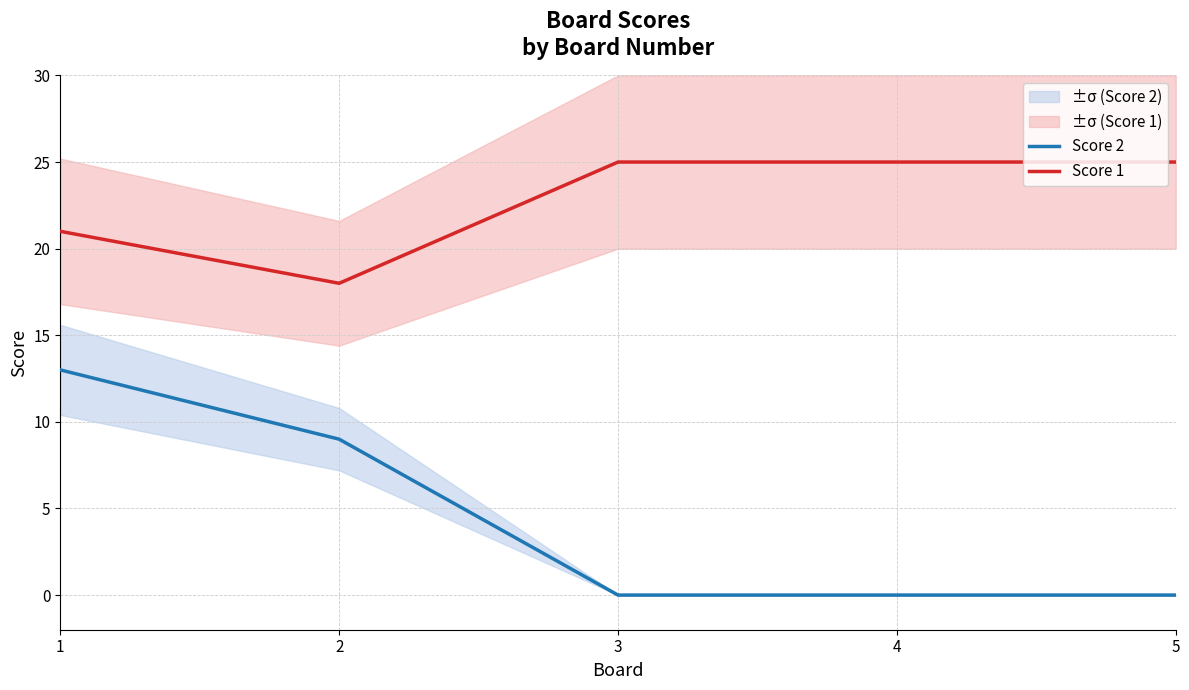

What is the sum of the Score 2 values at 2 and 1?

22